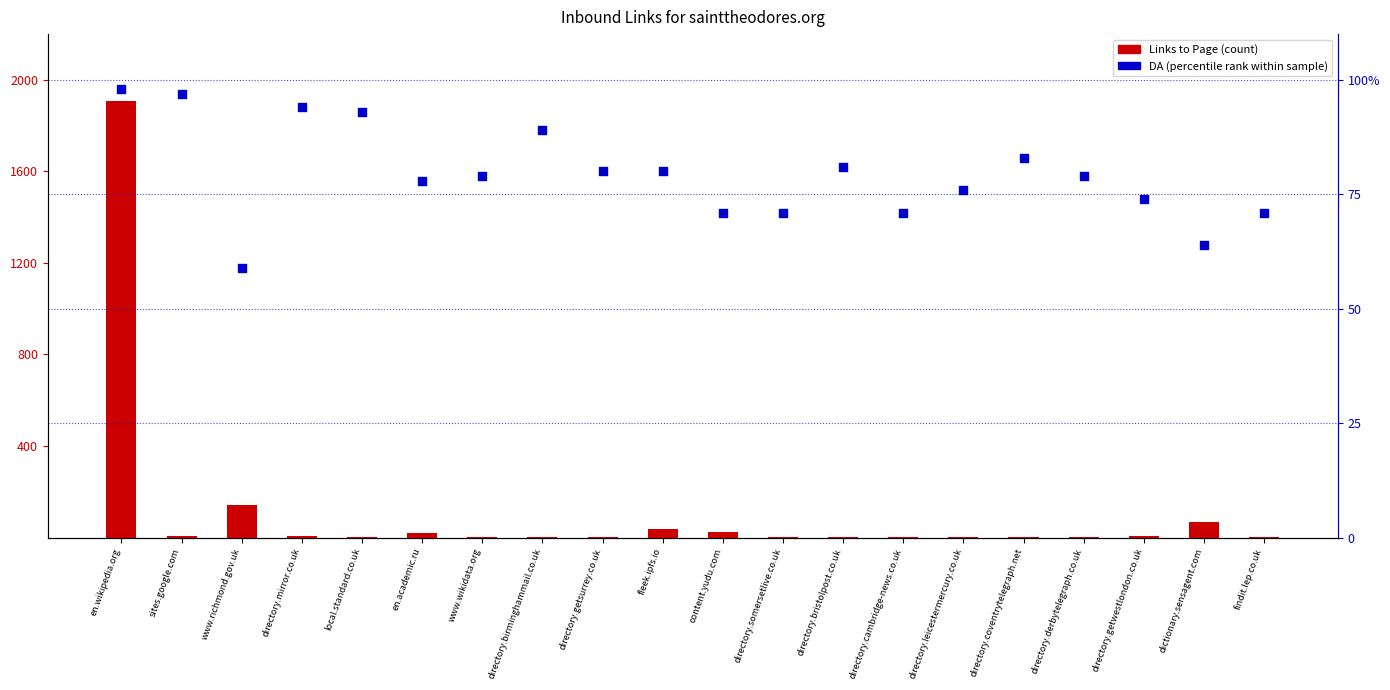

What is the total value across all series at directory.mirror.co.uk?

101